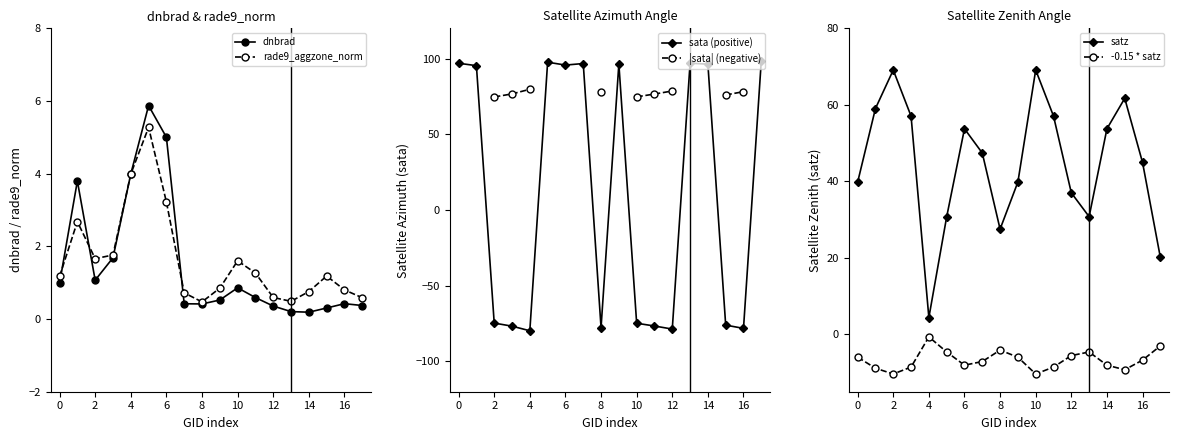

What is the difference between the maximum and minimum values in the rade9_aggzone_norm series?

4.8